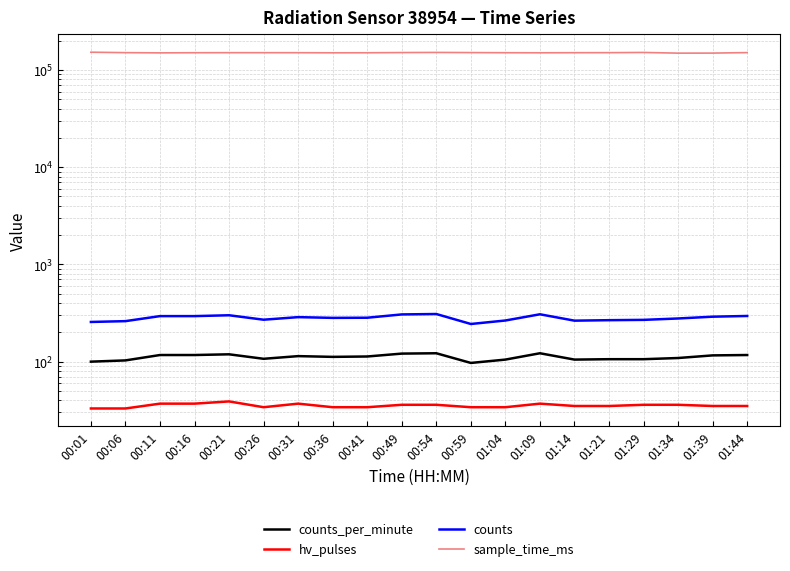

Is it true that counts_per_minute equals 27 at 00:01?

False